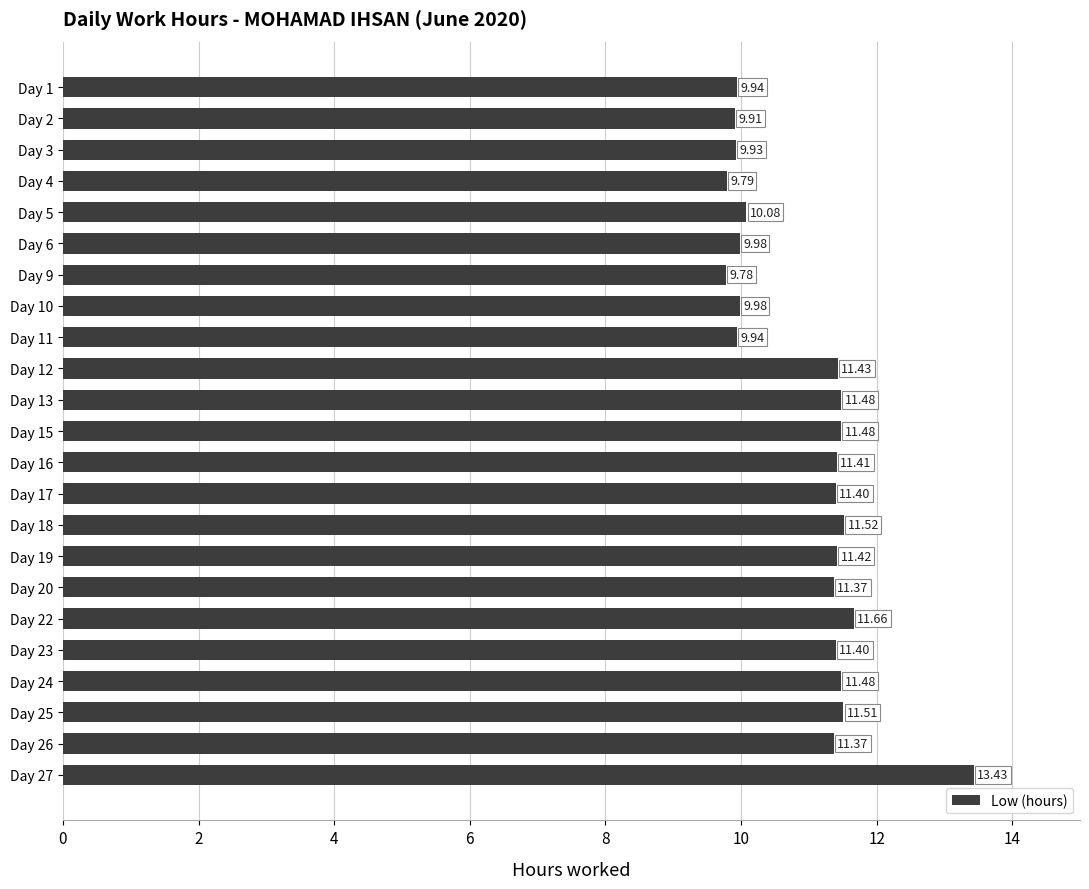

Approximately how many times larger is the value at Day 18 compared to Day 15?

1.0